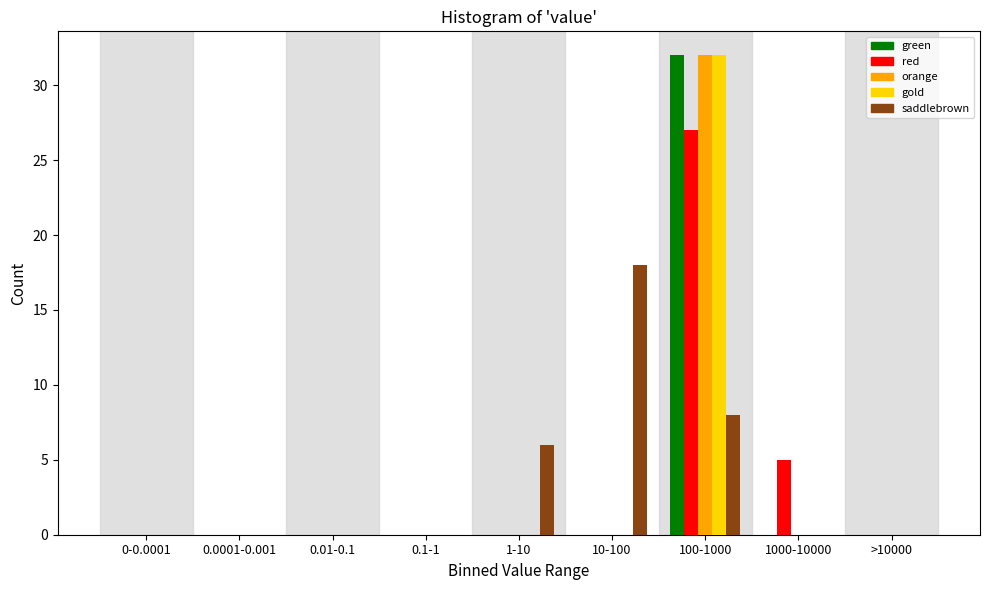

What is the sum of all green values?

32